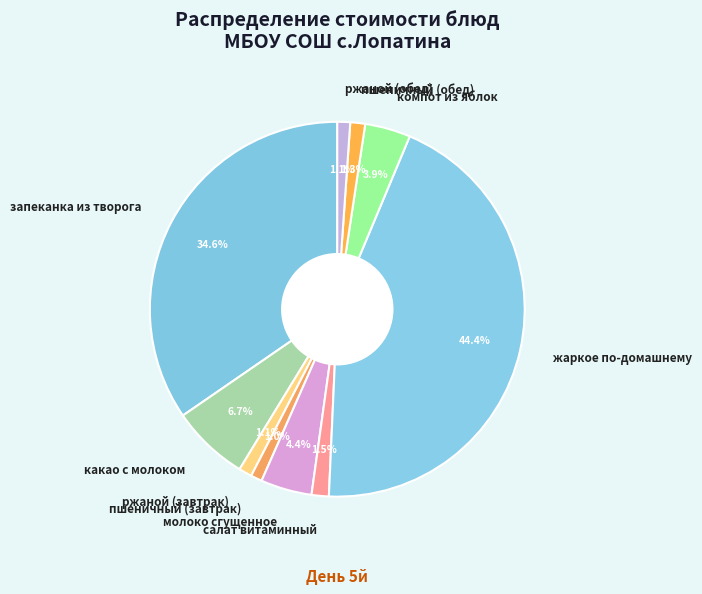

Is запеканка из творога the majority of the pie?

No